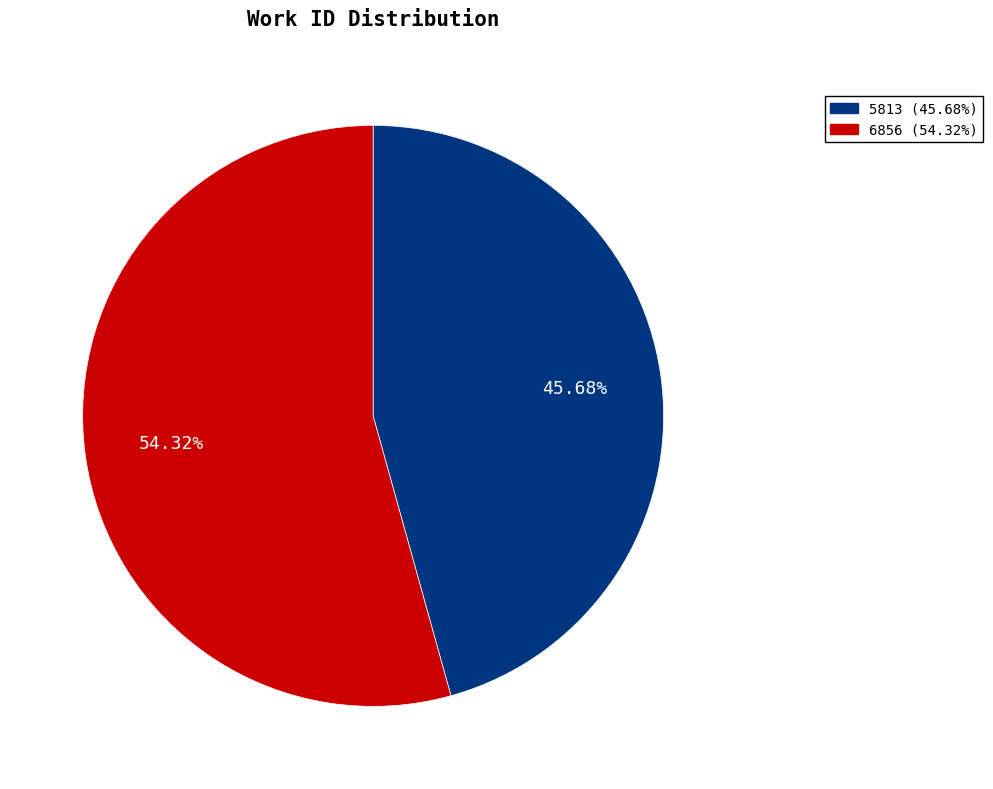

What percentage is the 6856 slice, to the nearest percent?

54%